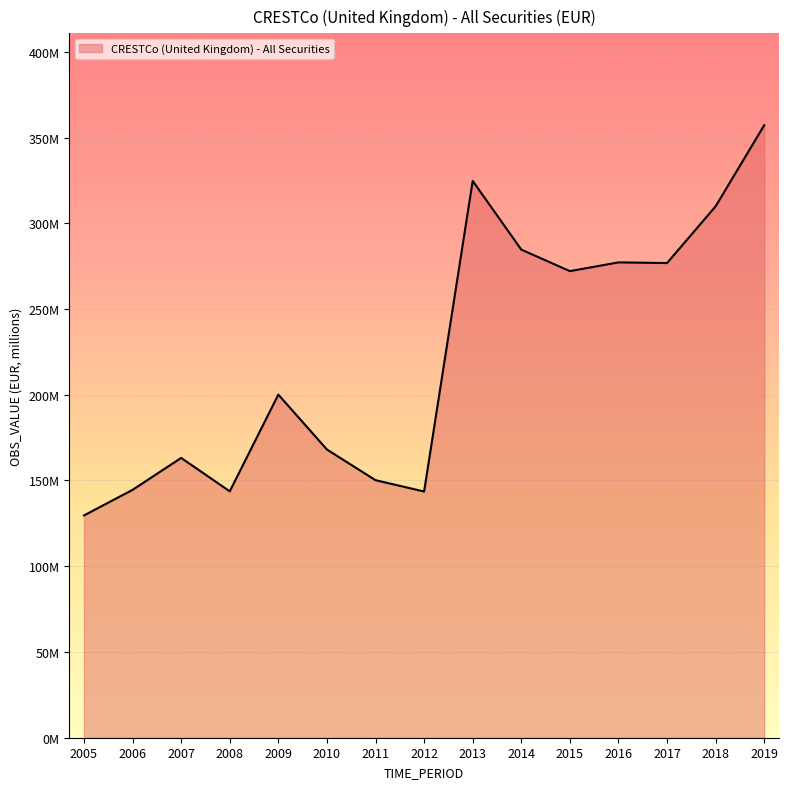

How many points are lower than both their immediate neighbors (excluding endpoints)?

4